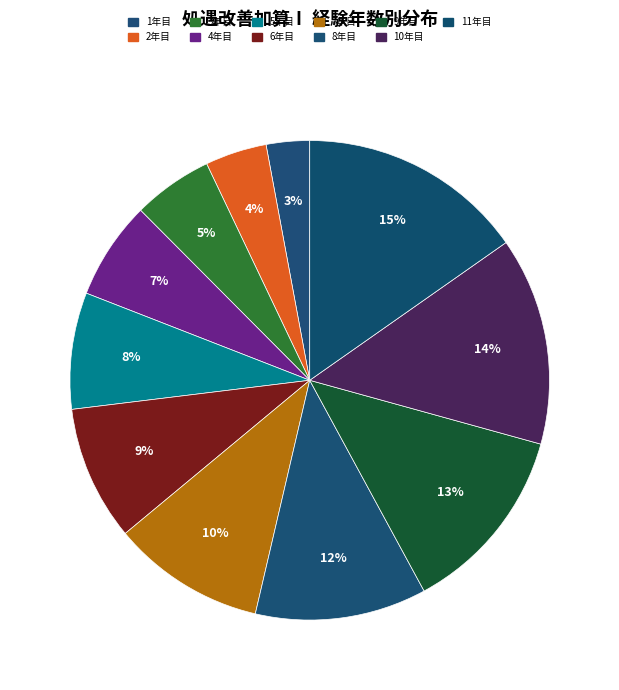

What is the ratio of the value at 5年目 to the value at 7年目?

0.8